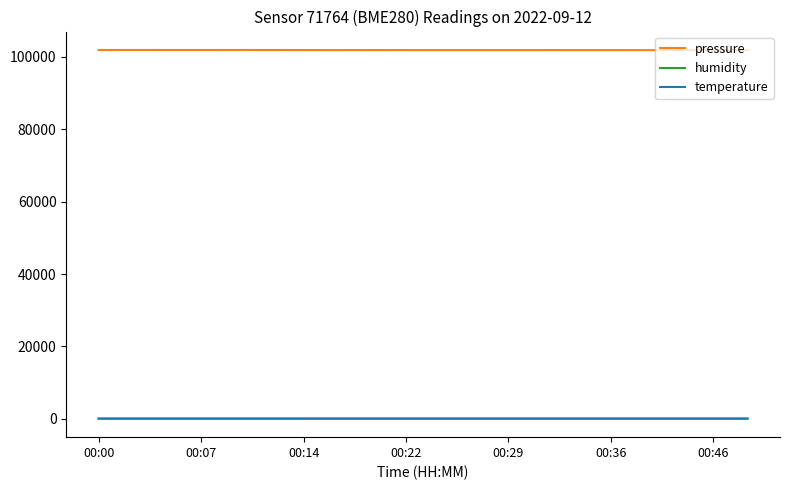

Which series has the largest total across all categories?

pressure